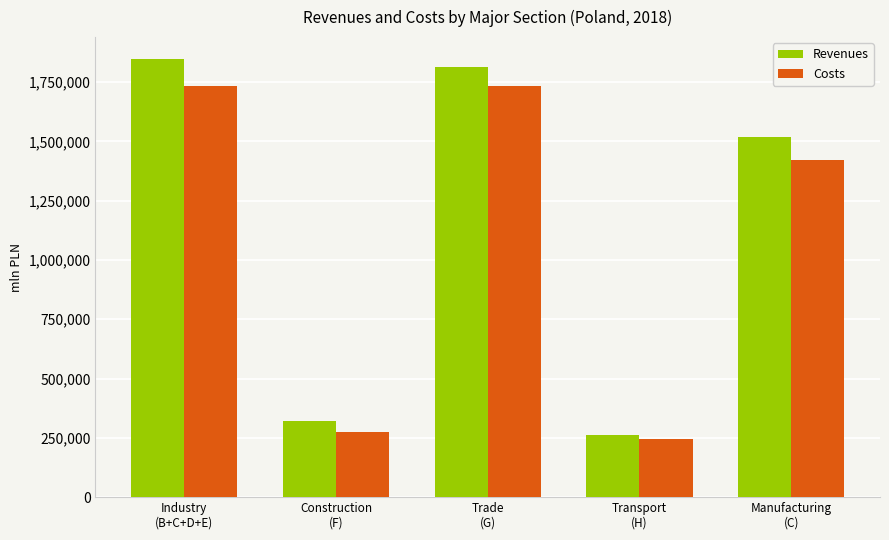

What is the difference between the maximum and minimum values in the Revenues series?

1584275